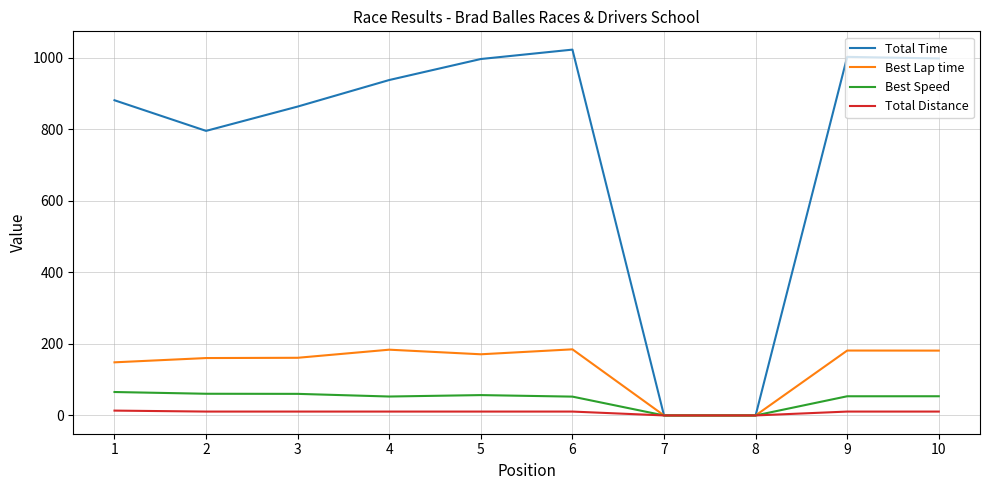

Which series changed the most between 3 and 9?

Total Time